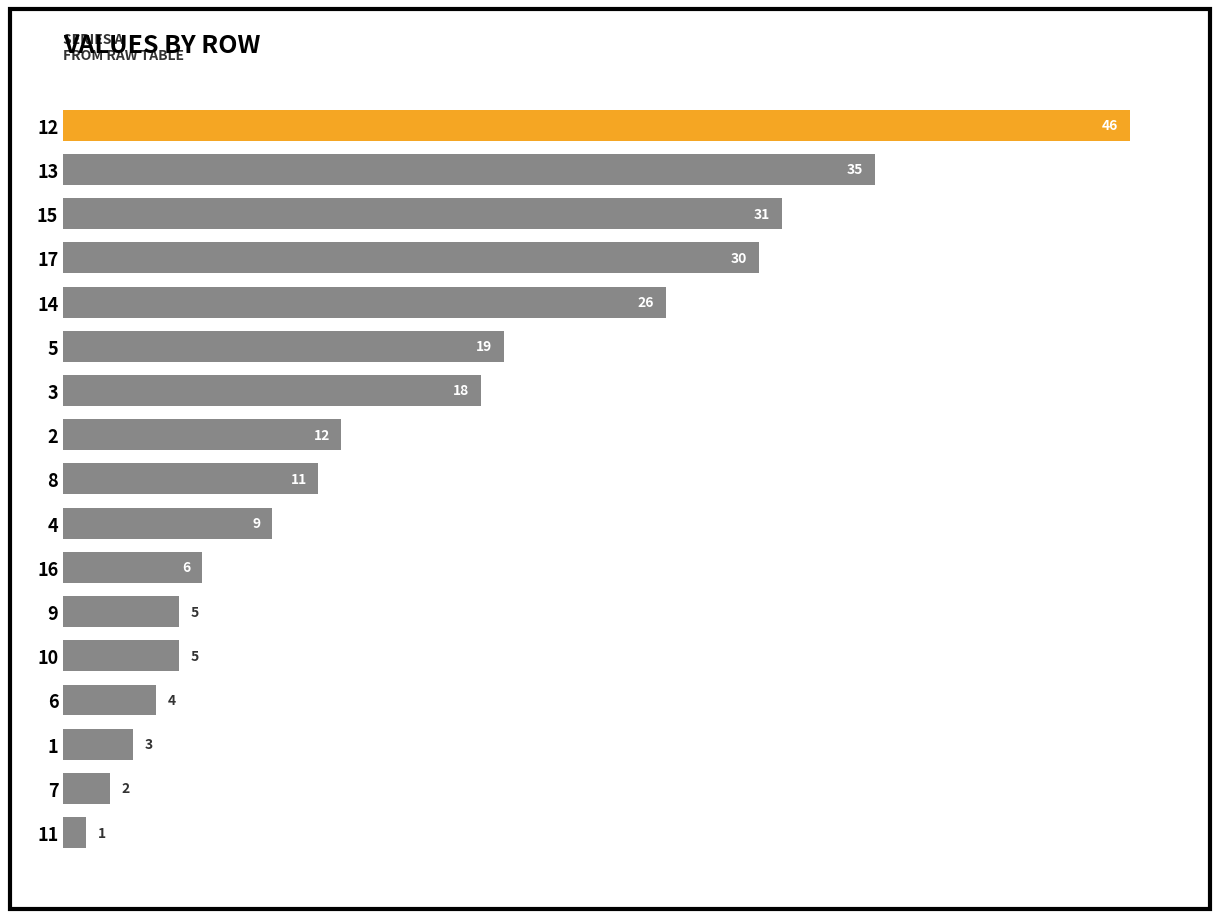

At which label is the value closest to 23?

14